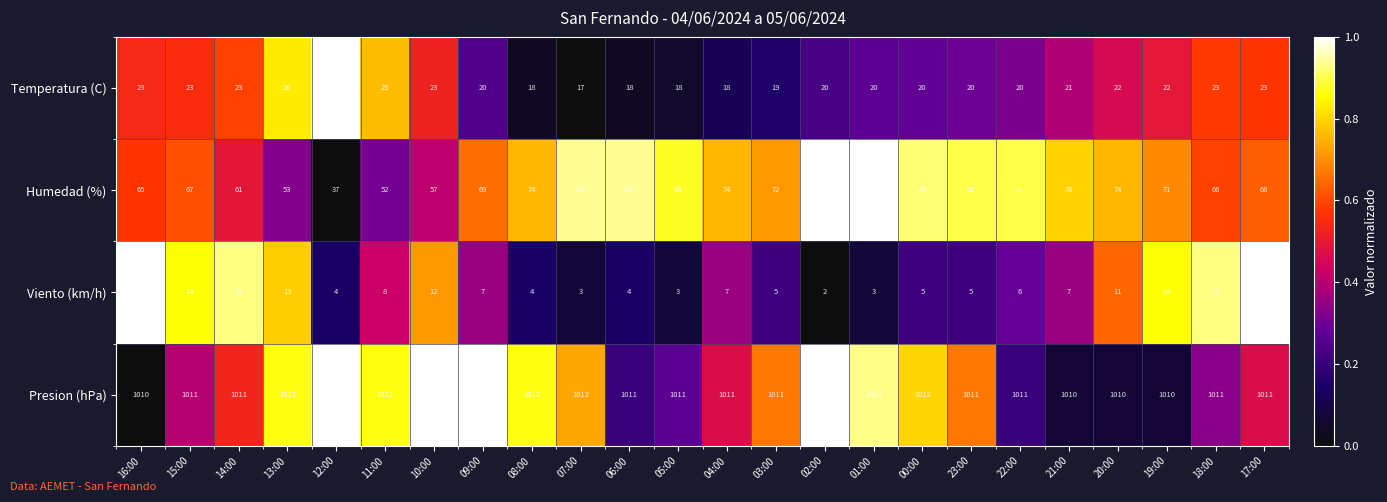

Which series has the largest total across all categories?

Presion (hPa)